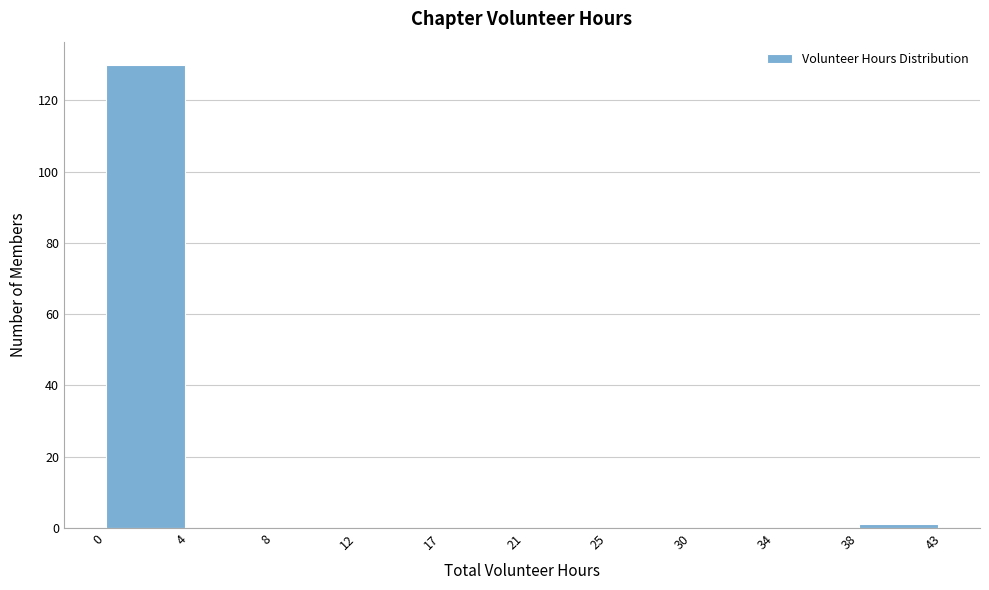

Reading right to left, list all the values displayed in this chart.

38=1	34=0	30=0	25=0	21=0	17=0	12=0	8=0	4=0	0=130